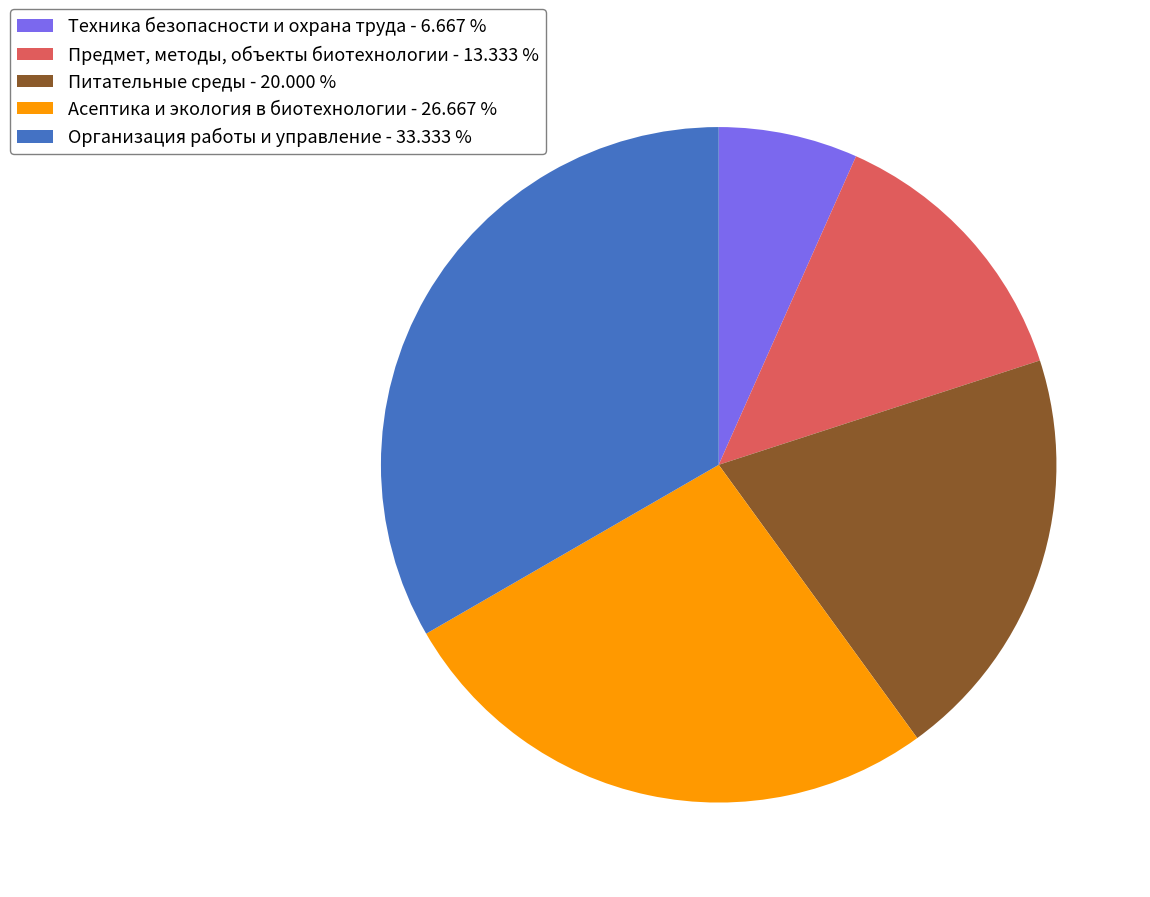

The Организация работы и управление slice represents 21% of the pie. True or false?

False